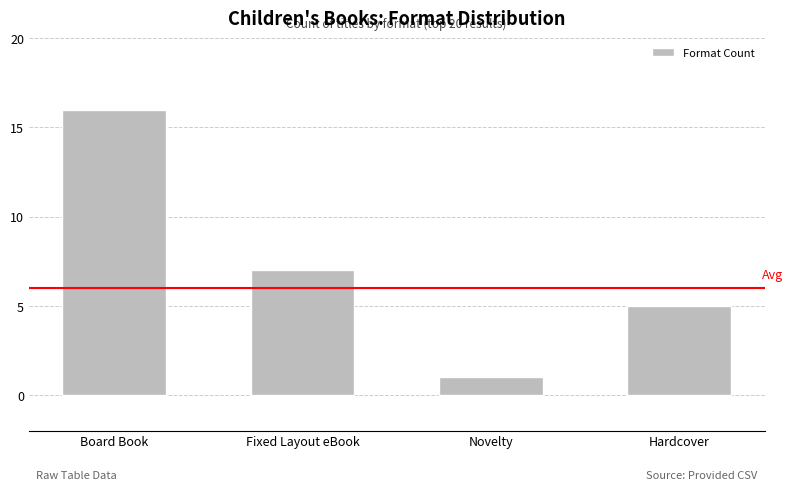

Reading left to right, transcribe all the data shown in this chart.

16	7	1	5